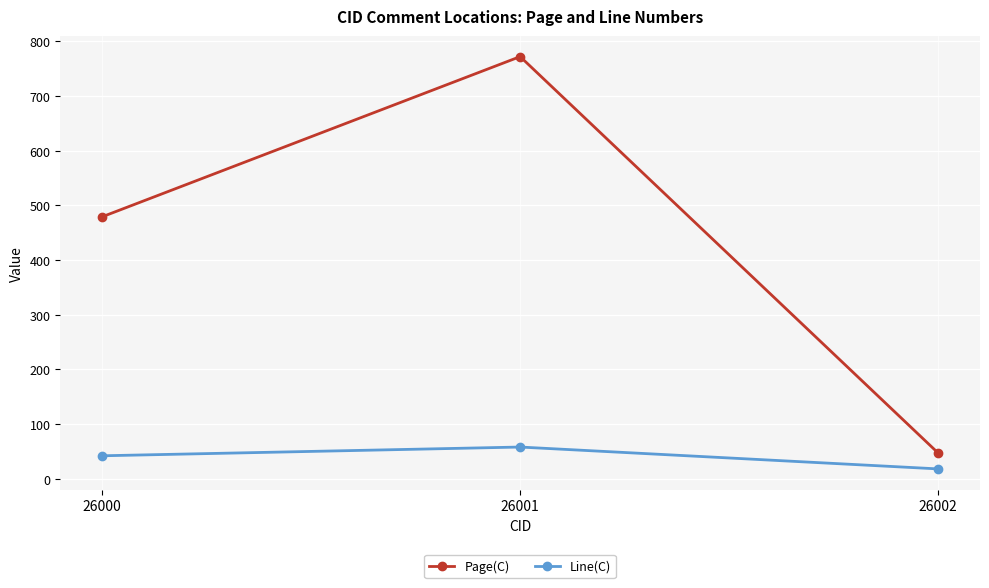

What is the average value of the Line(C) series?

39